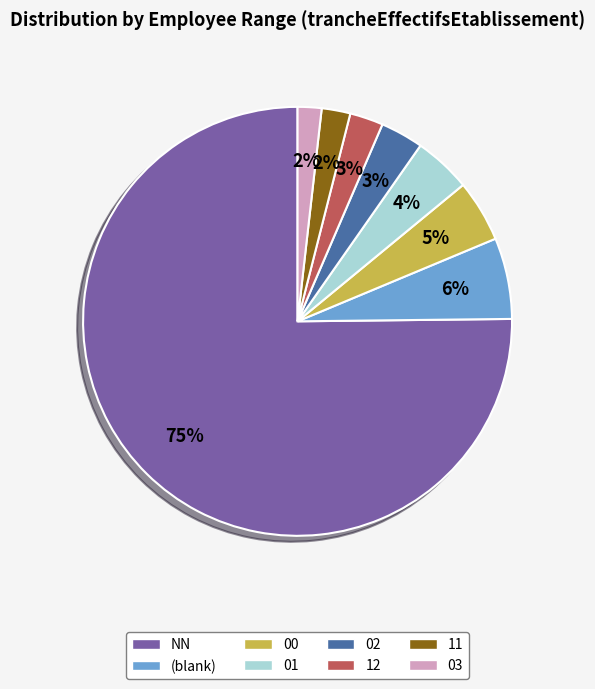

To the nearest percent, what is the combined percentage of 02 and 03?

5%